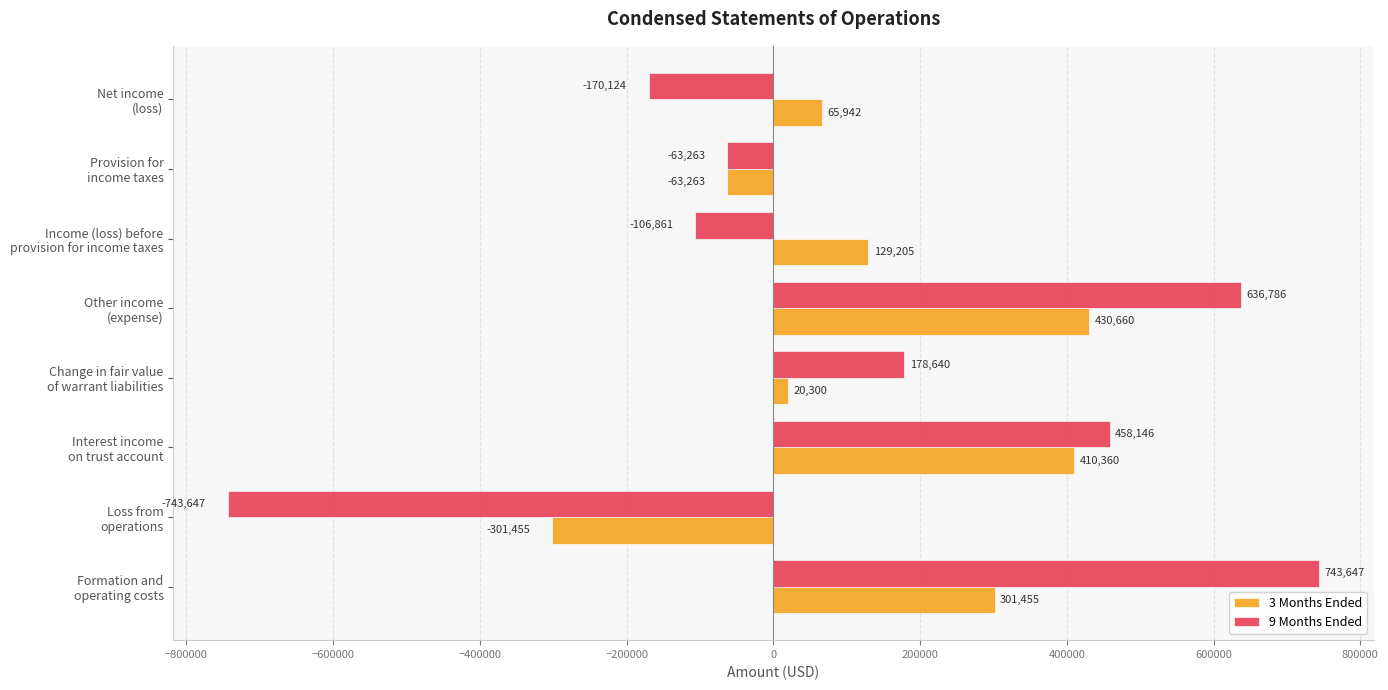

At which category does the chart reach its minimum across all series?

Loss from
operations